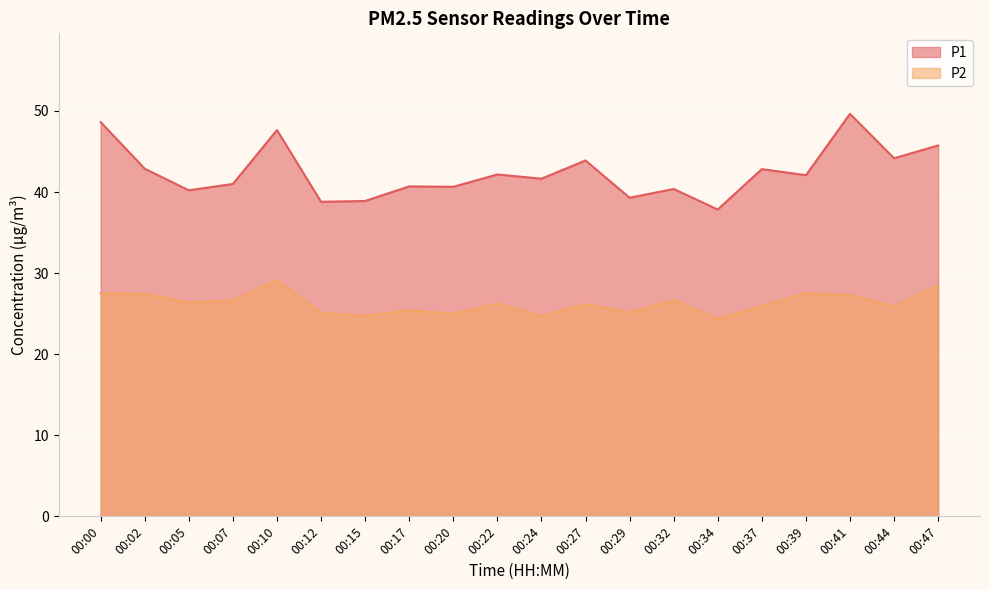

What are all the series names shown in the legend?

P1, P2